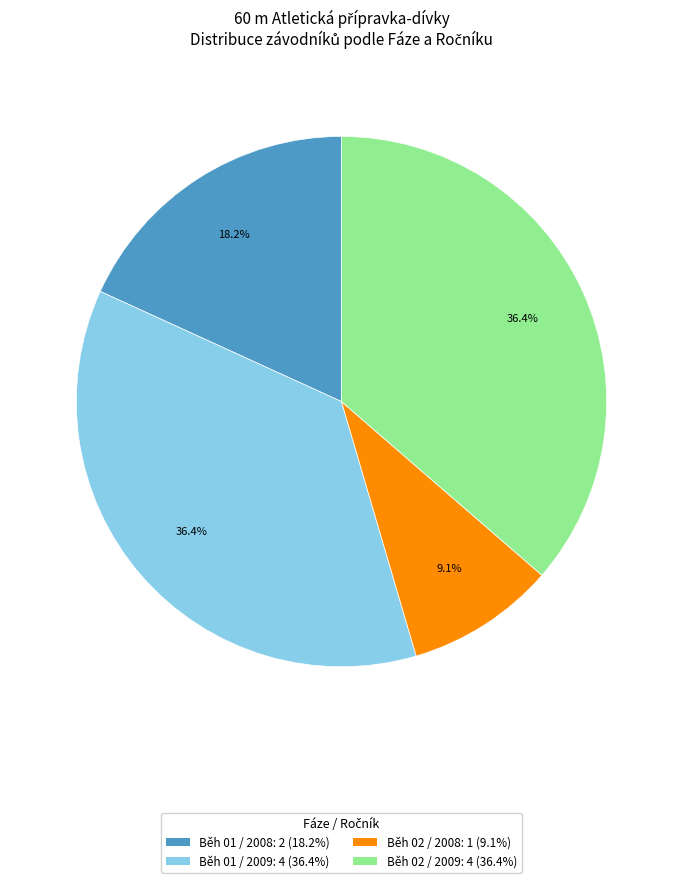

Do Běh 02 / 2008: 1 (9.1%) and Běh 02 / 2009: 4 (36.4%) together represent more than half of the pie?

No